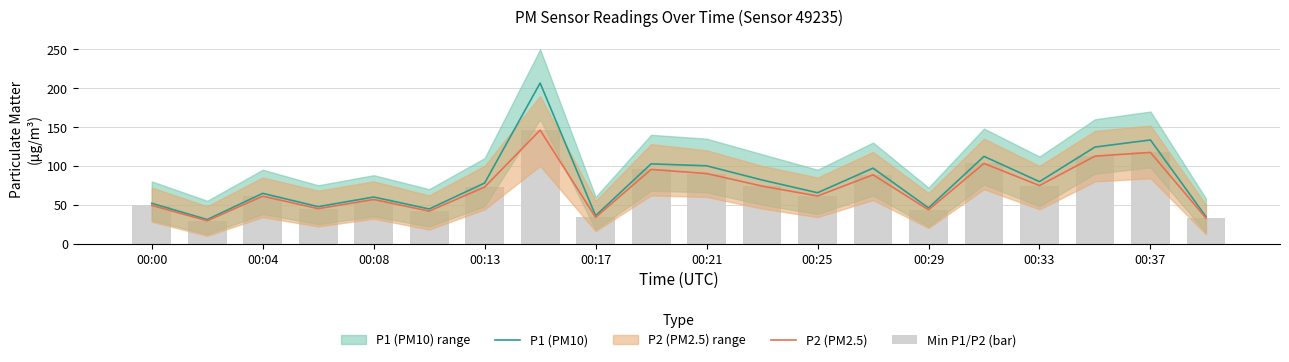

How many groups of bars are there?

20